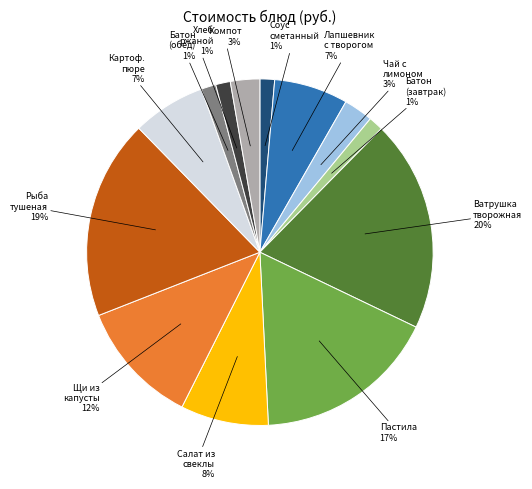

Is there any slice that represents more than half of the pie?

No